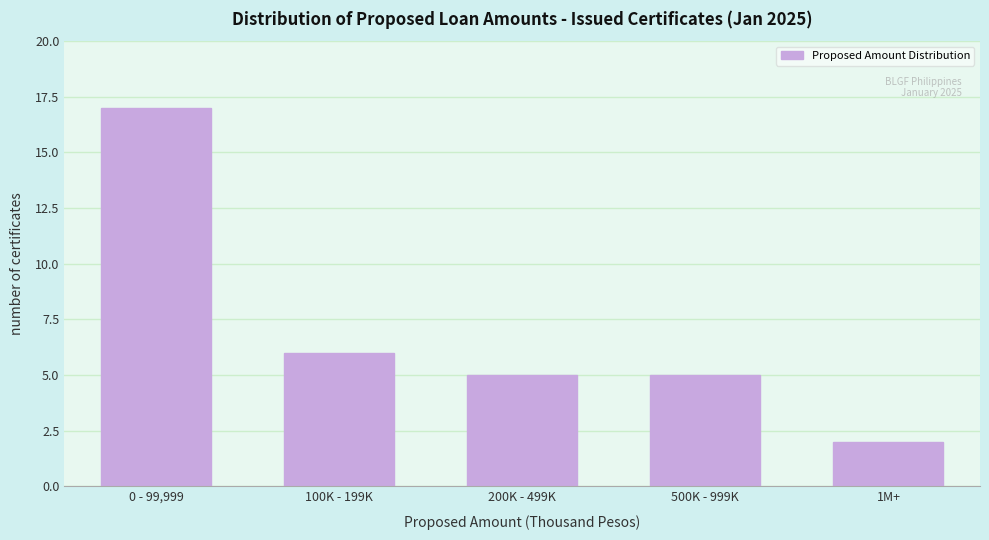

Reading right to left, extract all data points from this chart.

1M+=2	500K - 999K=5	200K - 499K=5	100K - 199K=6	0 - 99,999=17